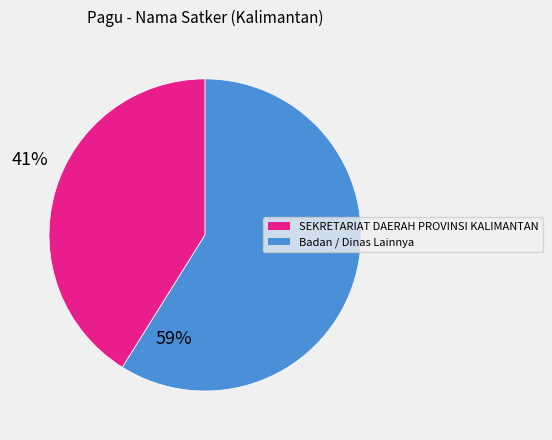

Which slice represents more than half of the pie?

Badan / Dinas Lainnya